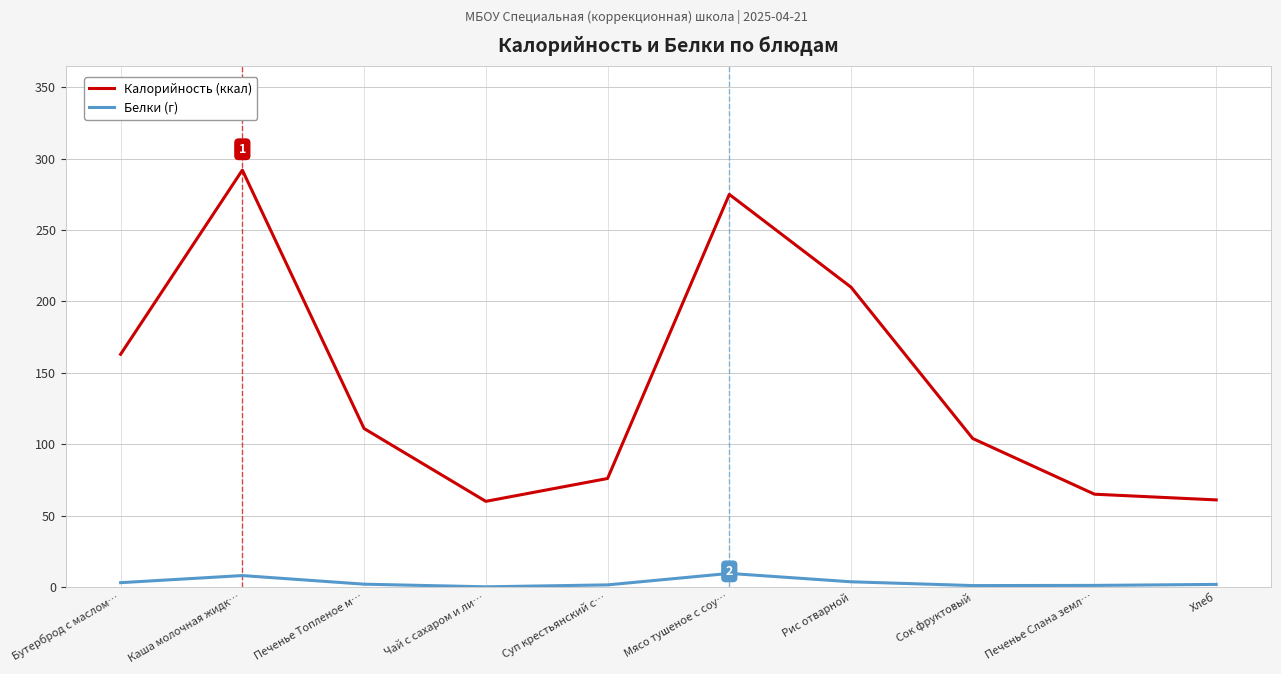

True or false: Калорийность (ккал) and Белки (г) intersect in this chart.

False